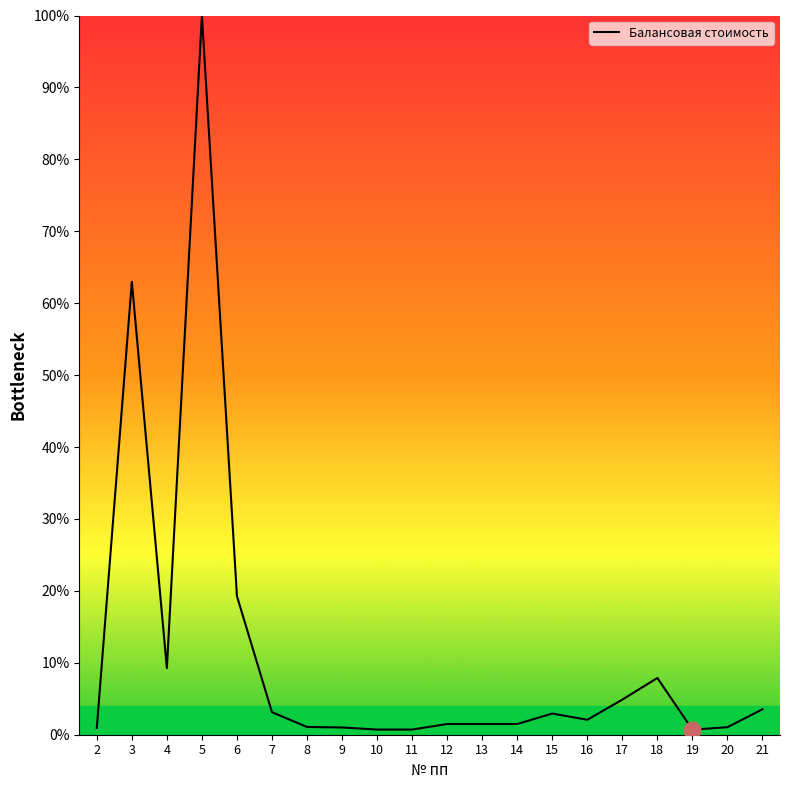

Which has a higher value, 20 or 5?

5